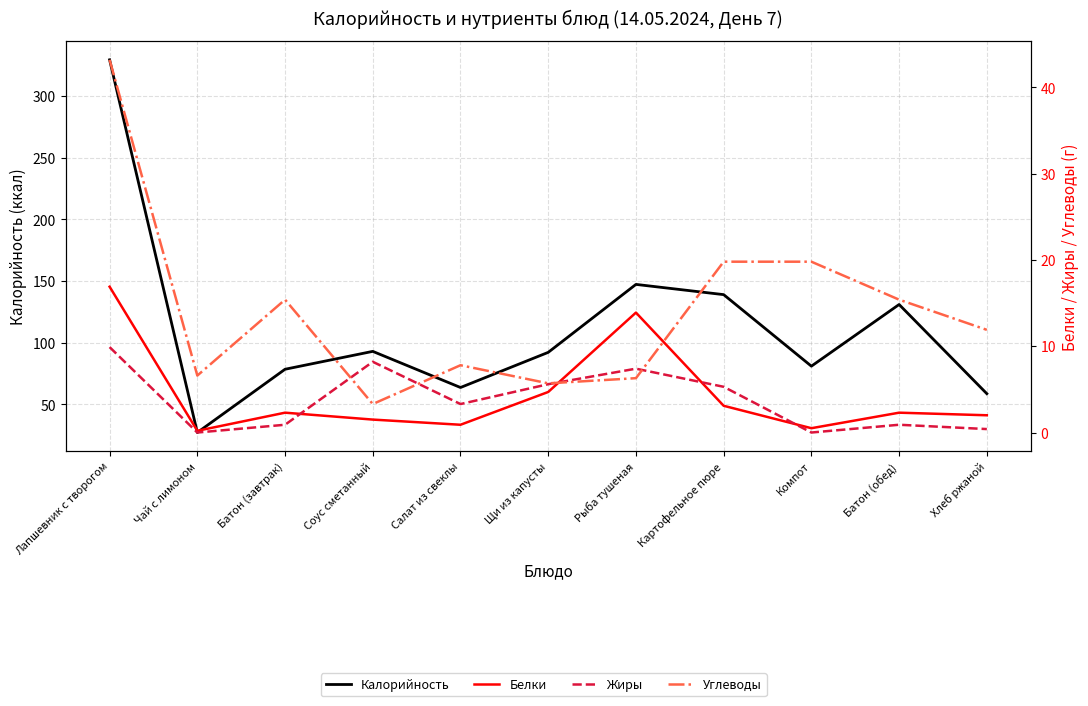

Where is the first local minimum for Калорийность?

Чай с лимоном